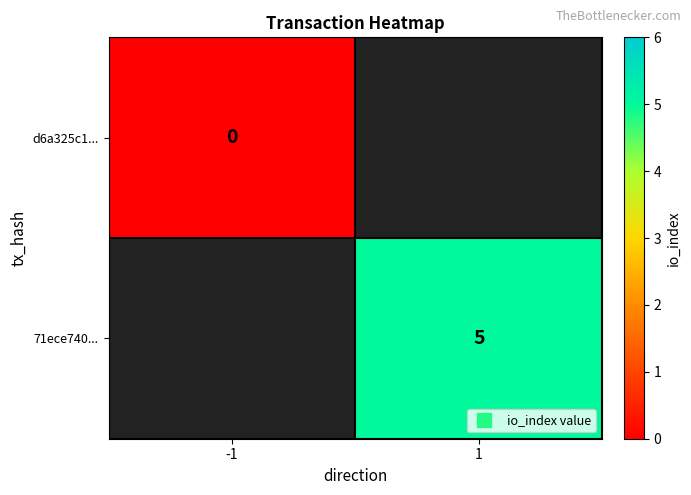

Is it true that 71ece740... equals 1.3 at 1?

False